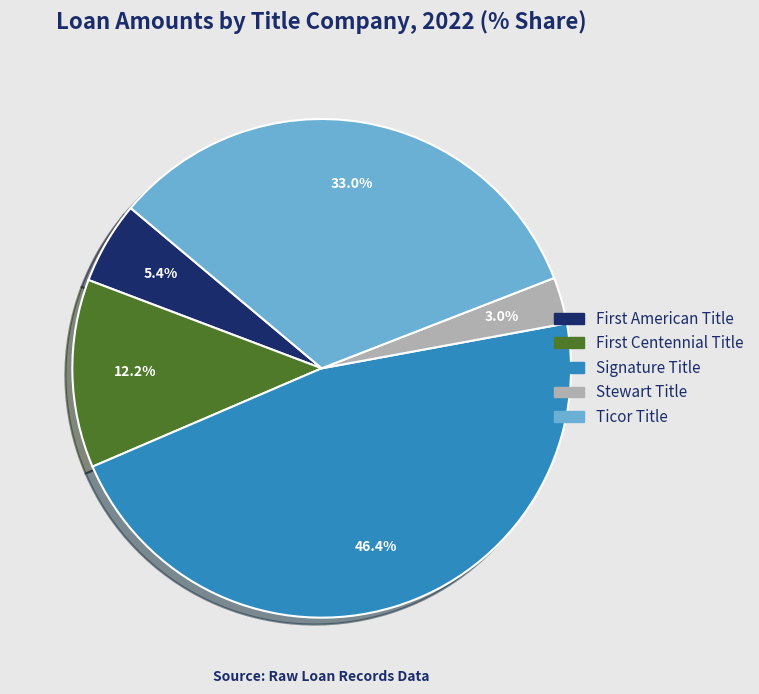

Is there any slice that represents more than half of the pie?

No